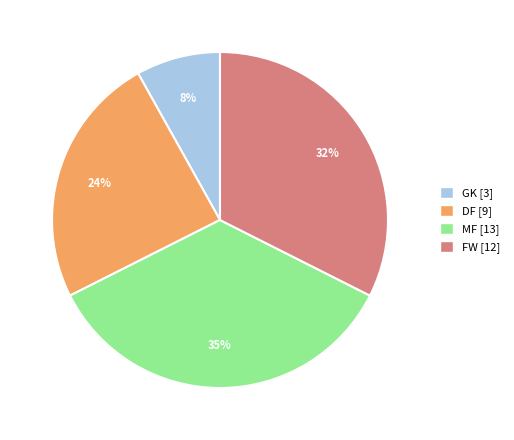

Is it true that DF is 24% of the pie?

True